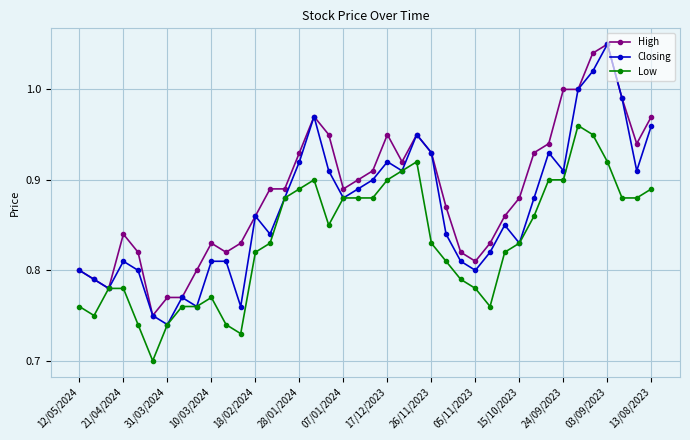

At how many categories does at least one series exceed 0?

40